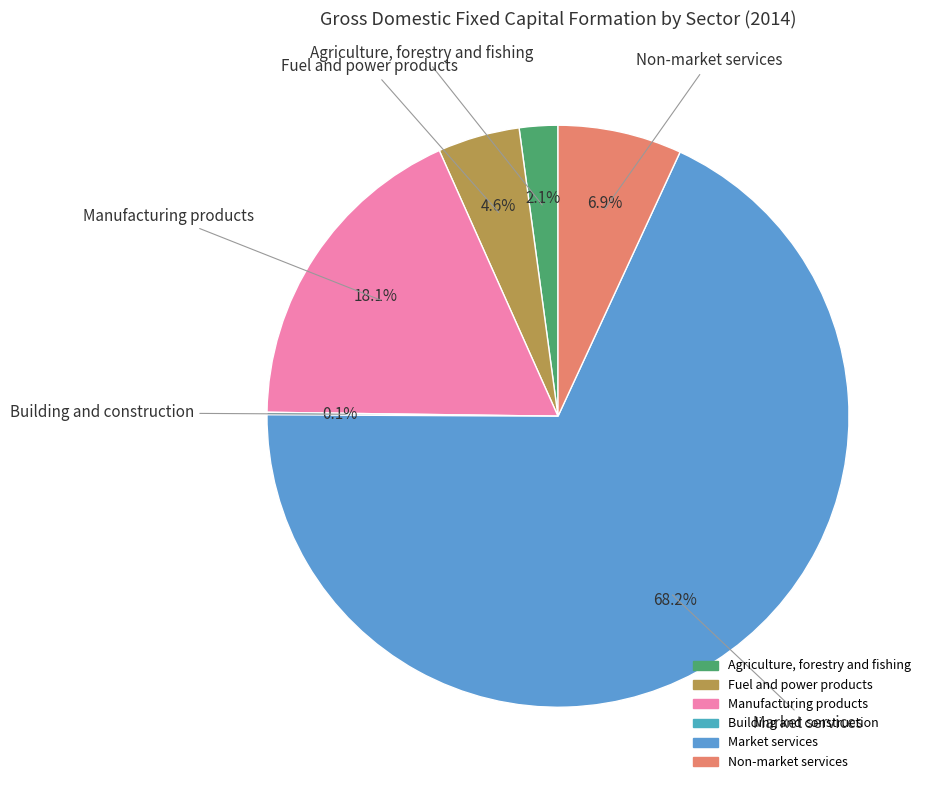

What percentage is the Fuel and power products slice, to the nearest percent?

5%